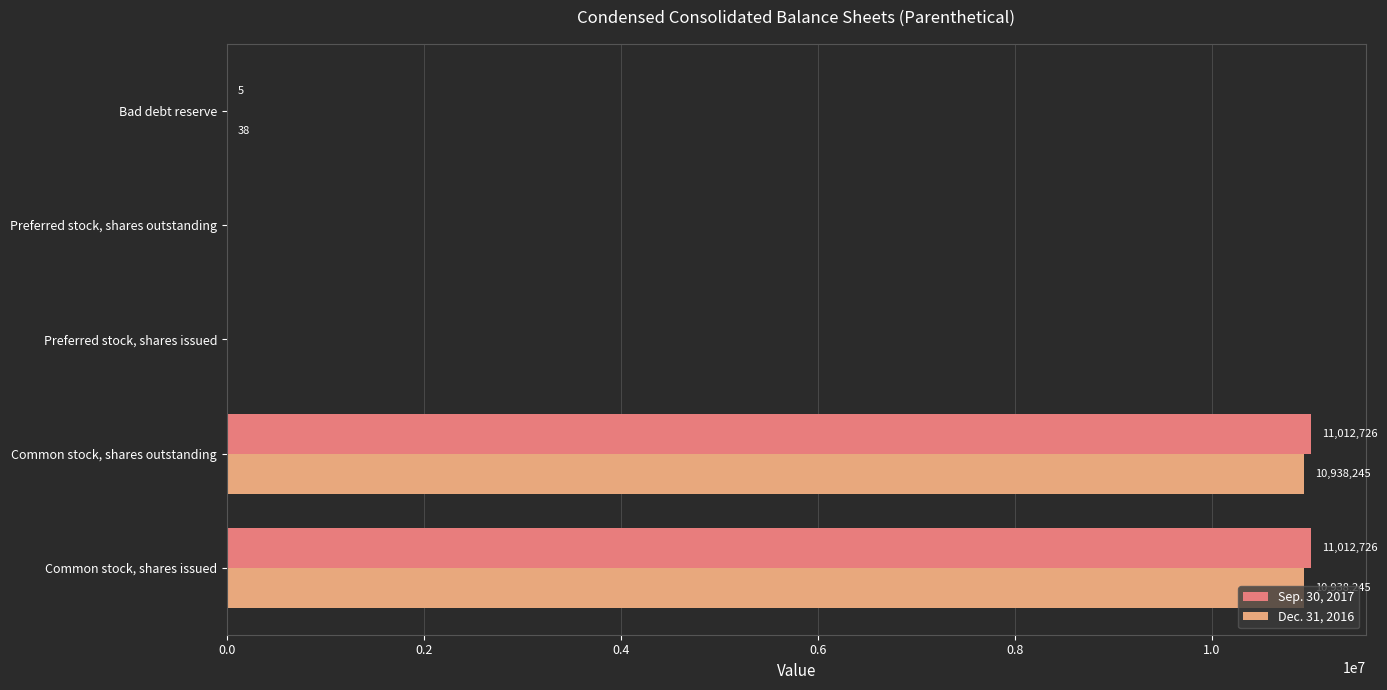

What is the average value of the Sep. 30, 2017 series?

4405091